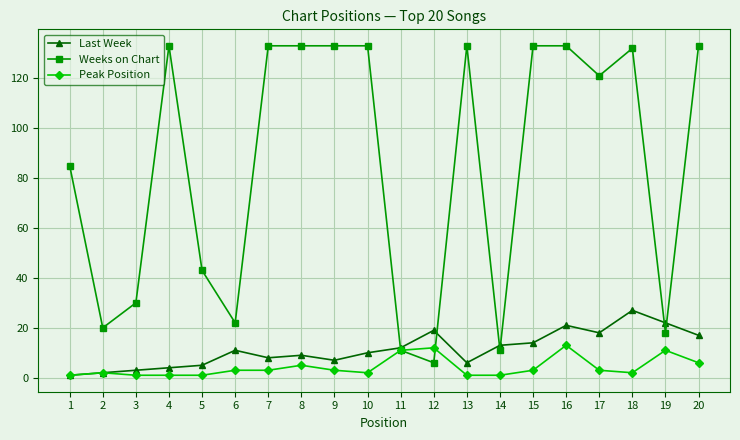

At which category is the sum across all series the highest?

16